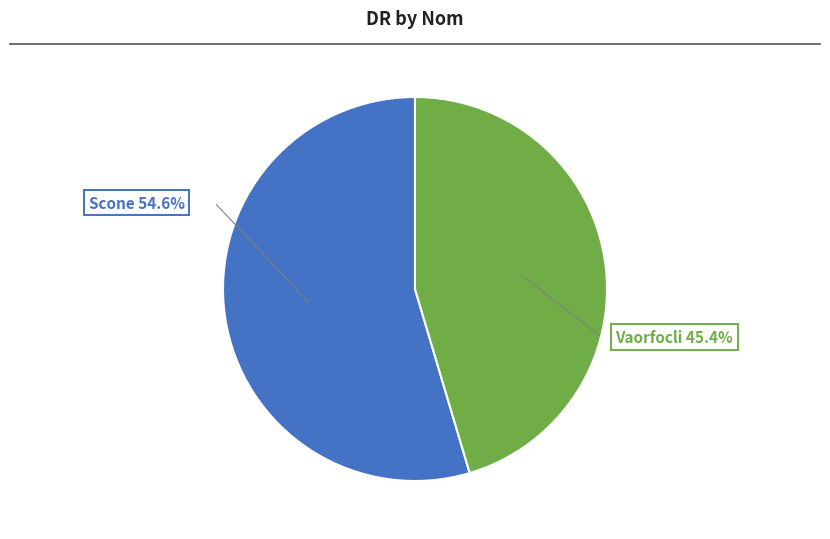

Approximately how many times larger is the value at Vaorfocli compared to Scone?

0.8